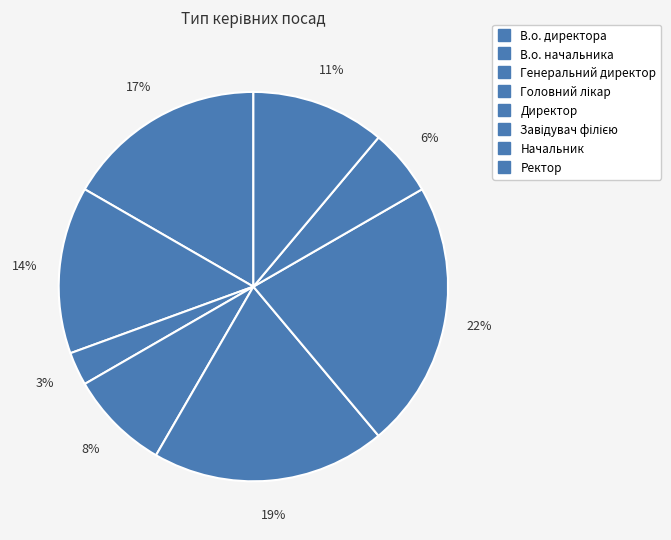

How many segments does this pie chart have?

8